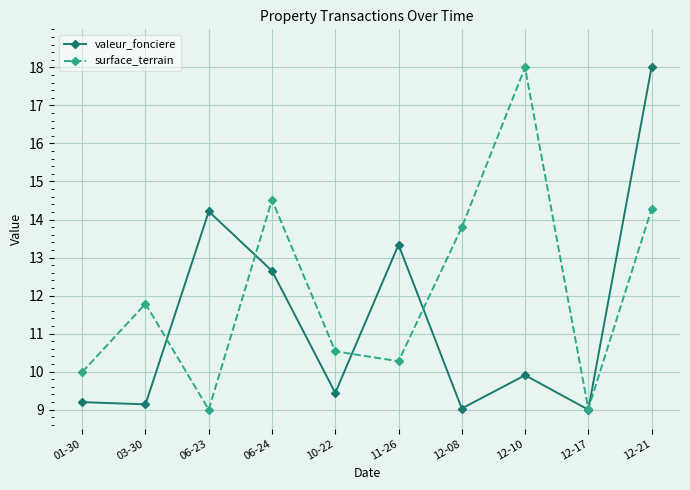

True or false: surface_terrain and valeur_fonciere intersect in this chart.

True